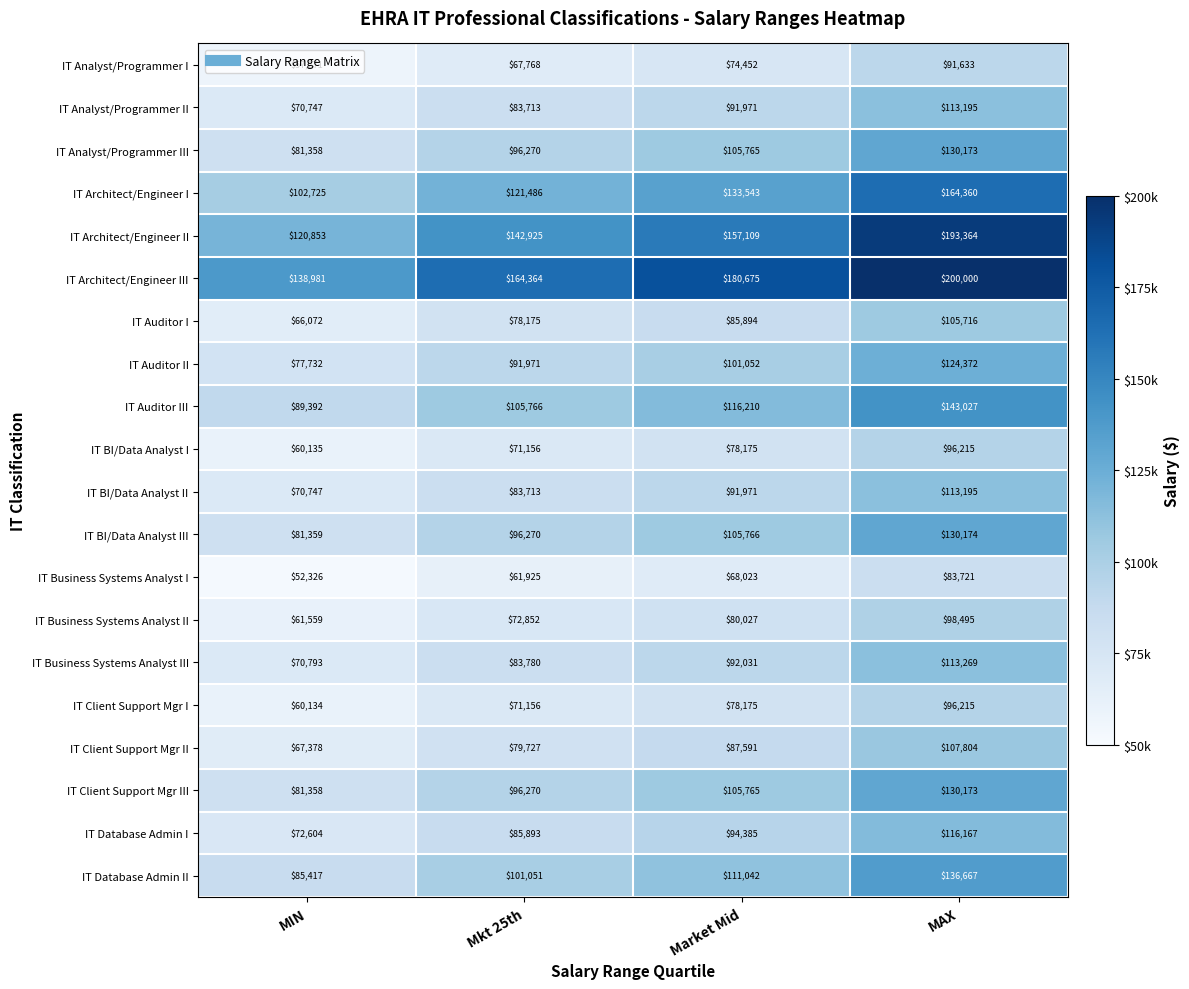

What is the total value across all series at MIN?

1568941